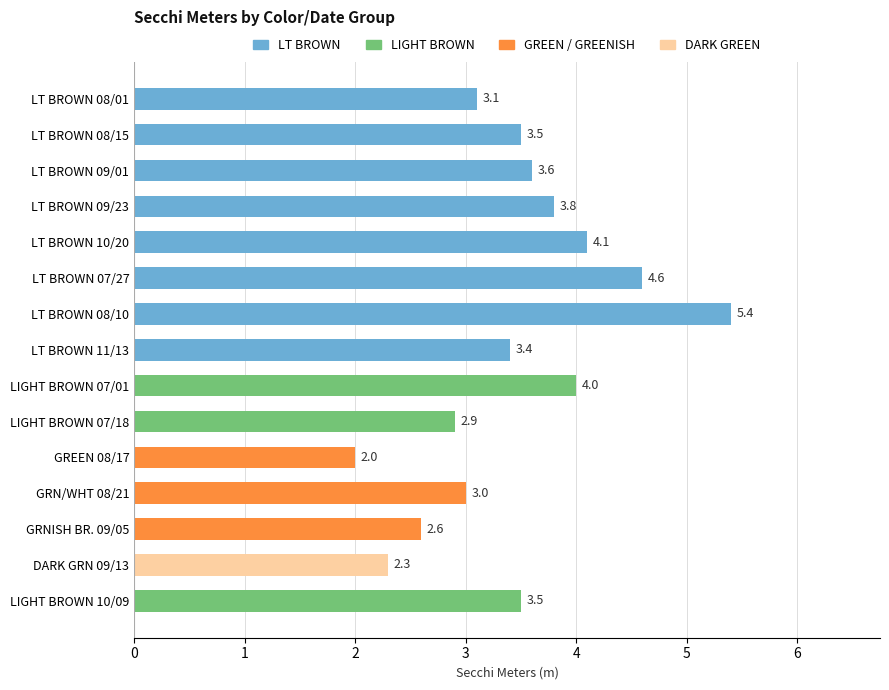

How many data points does each series have?

15